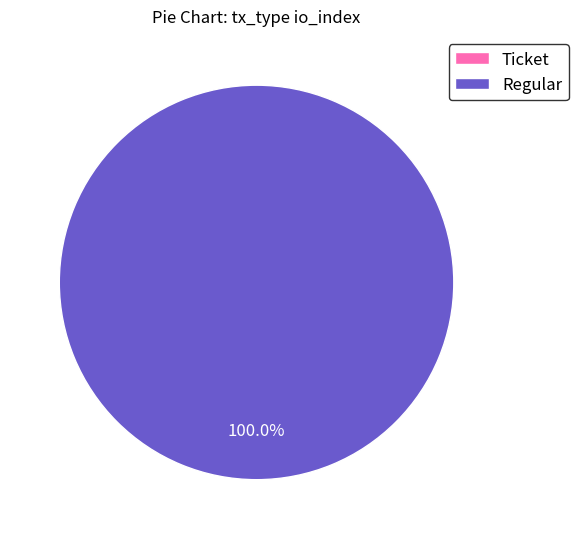

What is the majority slice?

Regular